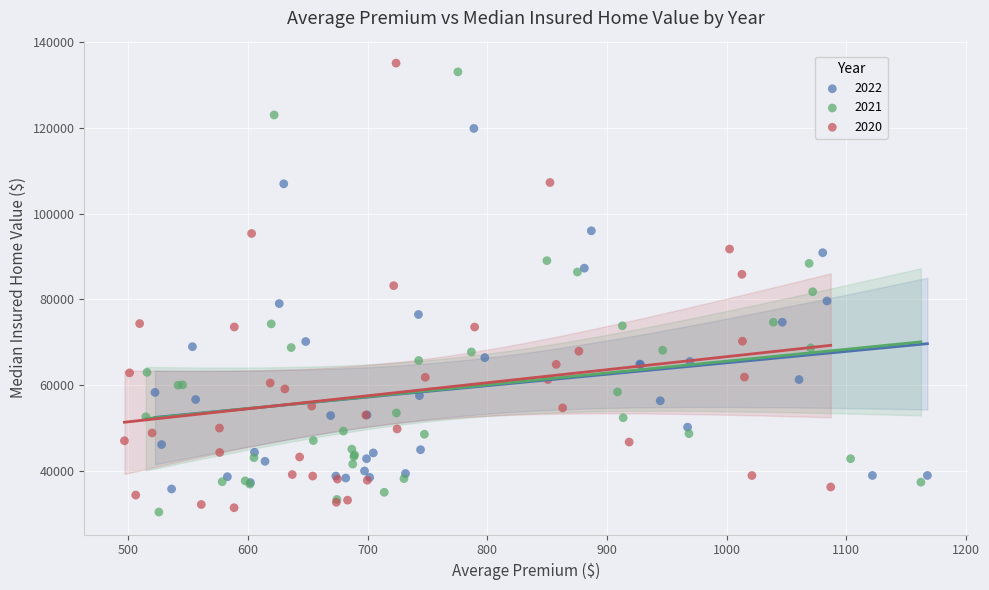

Which series has the widest spread of Y values?

2020